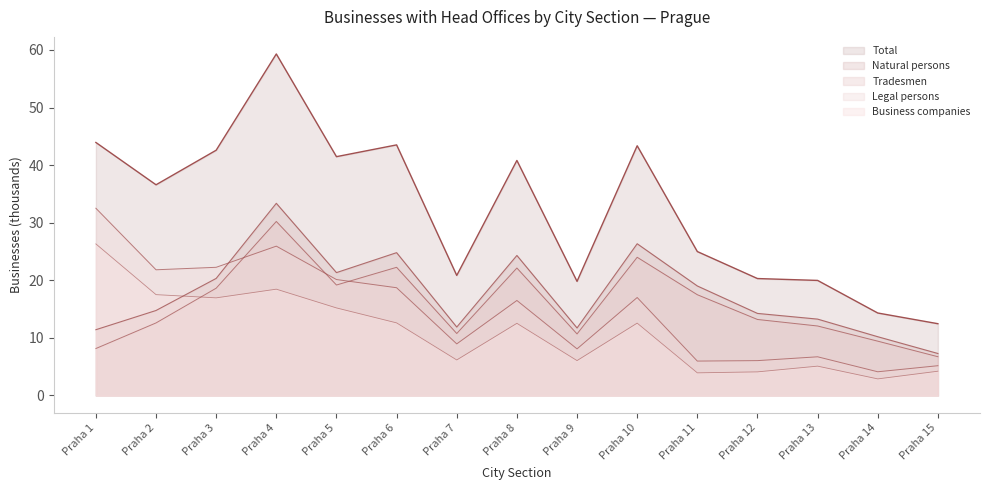

Reading left to right, what are all the values shown in this chart?

Total: 43.9	36.6	42.6	59.3	41.5	43.5	20.9	40.8	19.8	43.4	25.0	20.3	20.0	14.3	12.5
Natural persons: 11.4	14.8	20.3	33.4	21.3	24.8	11.9	24.3	11.7	26.4	19.0	14.3	13.3	10.2	7.3
Tradesmen: 8.2	12.6	18.6	30.2	19.2	22.3	10.8	22.1	10.7	24.0	17.5	13.2	12.1	9.4	6.7
Legal persons: 32.5	21.8	22.3	25.9	20.1	18.7	9.0	16.5	8.1	17.0	6.0	6.1	6.7	4.1	5.2
Business companies: 26.3	17.5	17.0	18.5	15.2	12.6	6.2	12.5	6.1	12.6	3.9	4.1	5.1	2.9	4.2